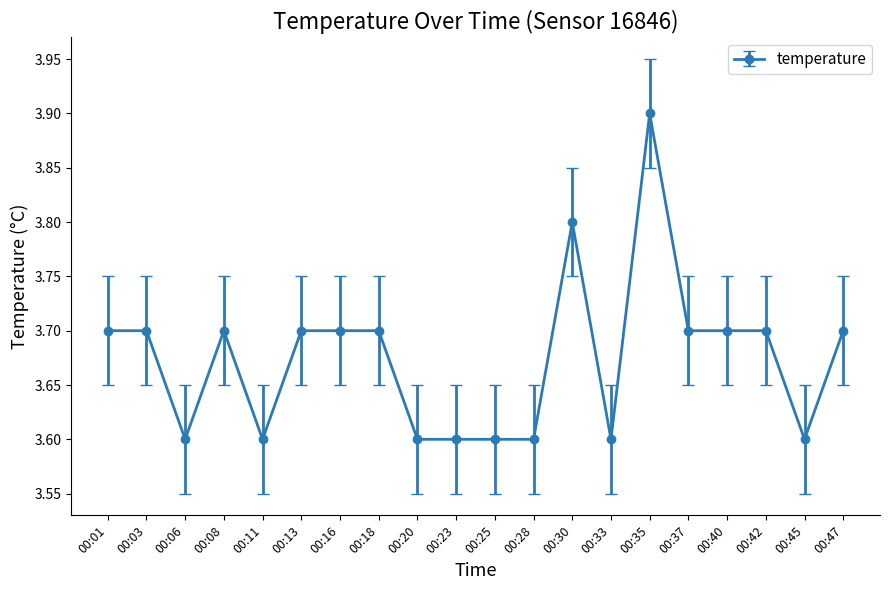

How many values are between 3 and 4?

20